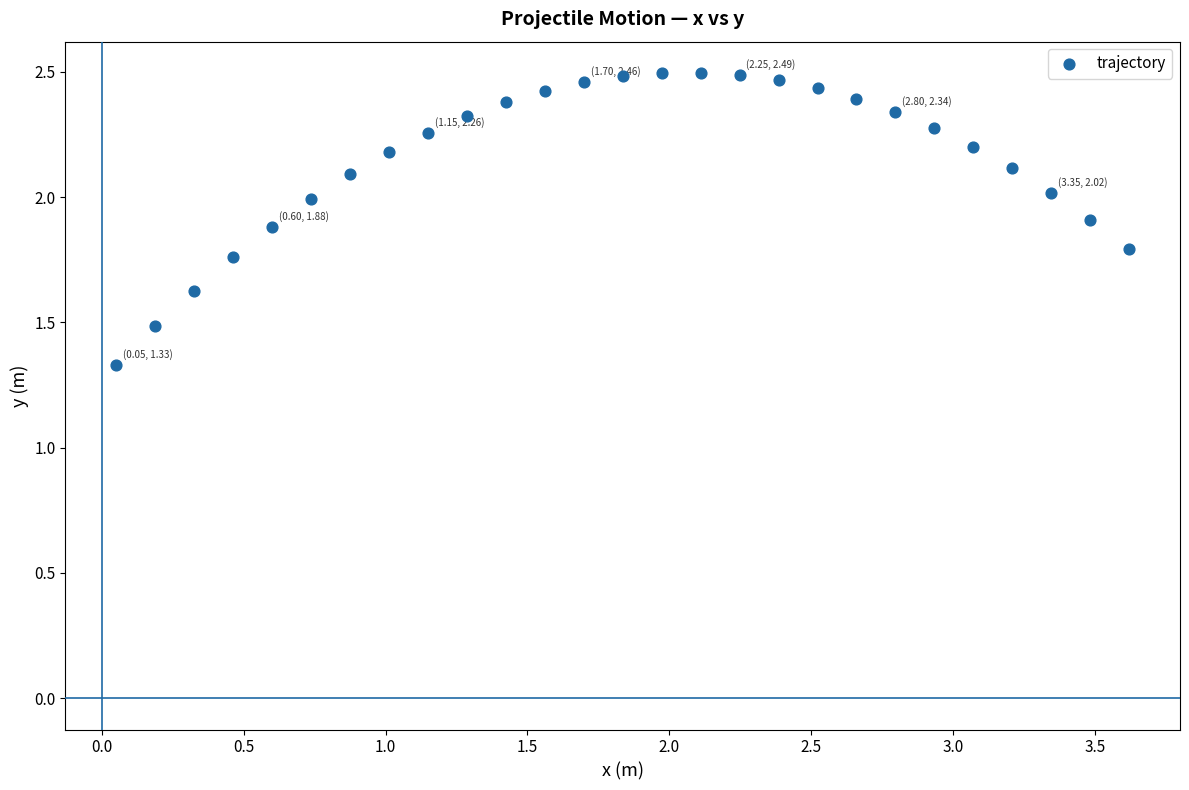

What is the range of Y values (max minus min)?

1.2